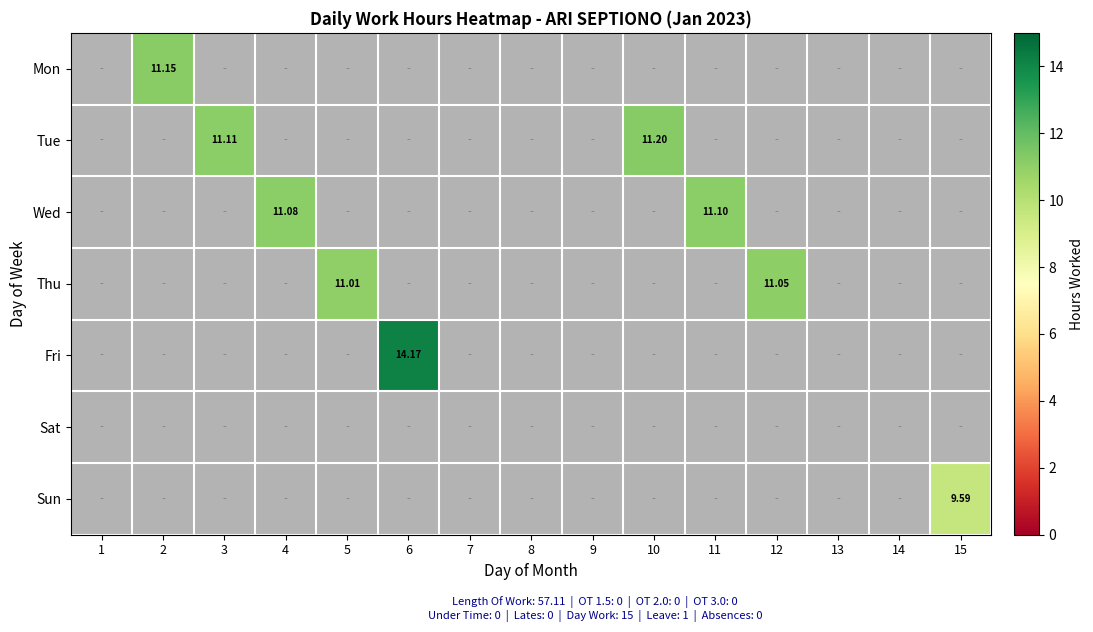

Rank the series at 14 from highest to lowest value.

Mon, Tue, Wed, Thu, Fri, Sun